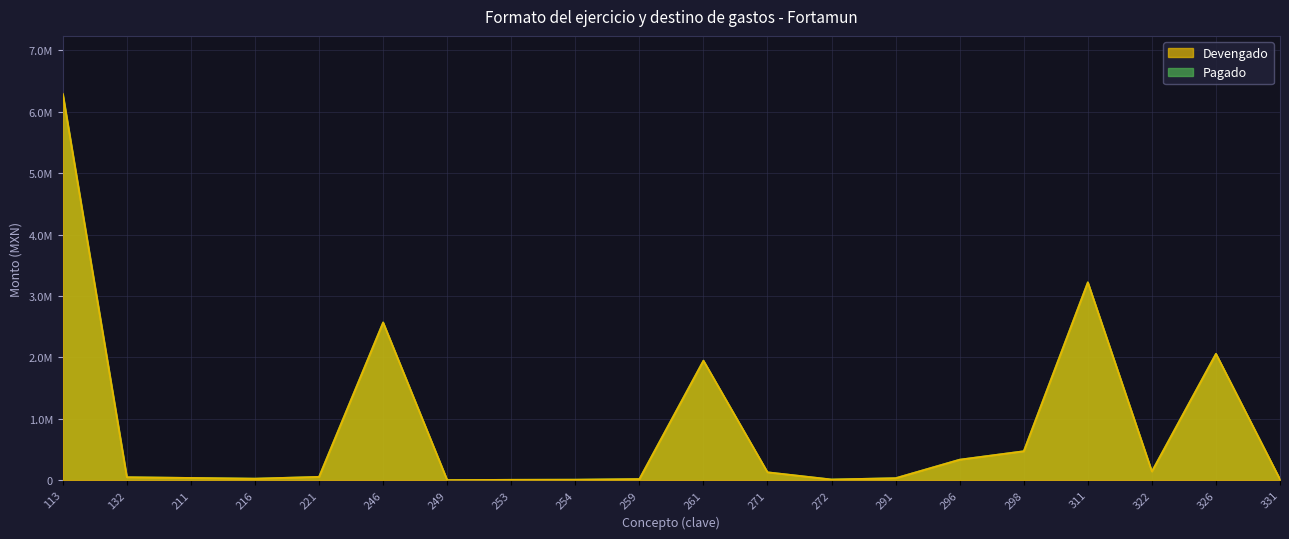

True or false: Pagado and Devengado intersect in this chart.

False